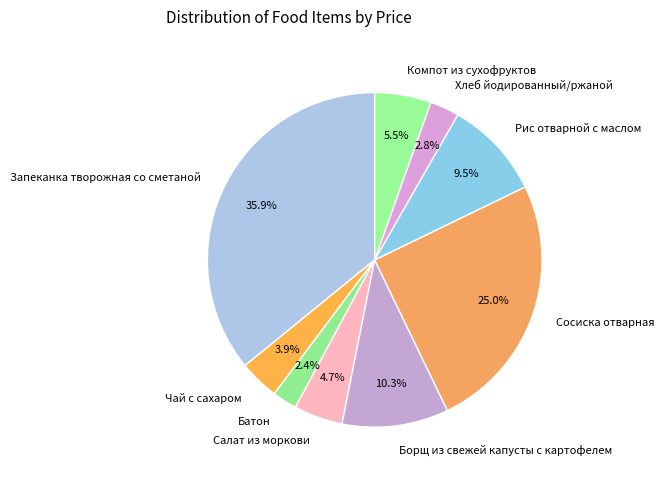

To the nearest percent, what is the difference between the Батон and Сосиска отварная slice percentages?

23%